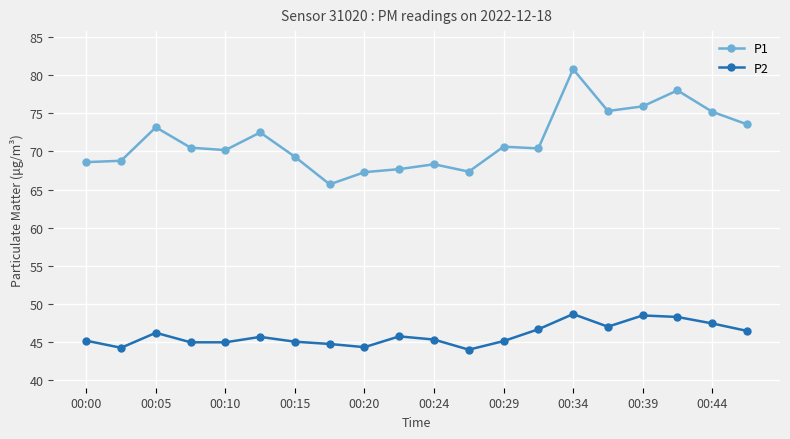

Rank the series by their average value, from lowest to highest.

P2, P1